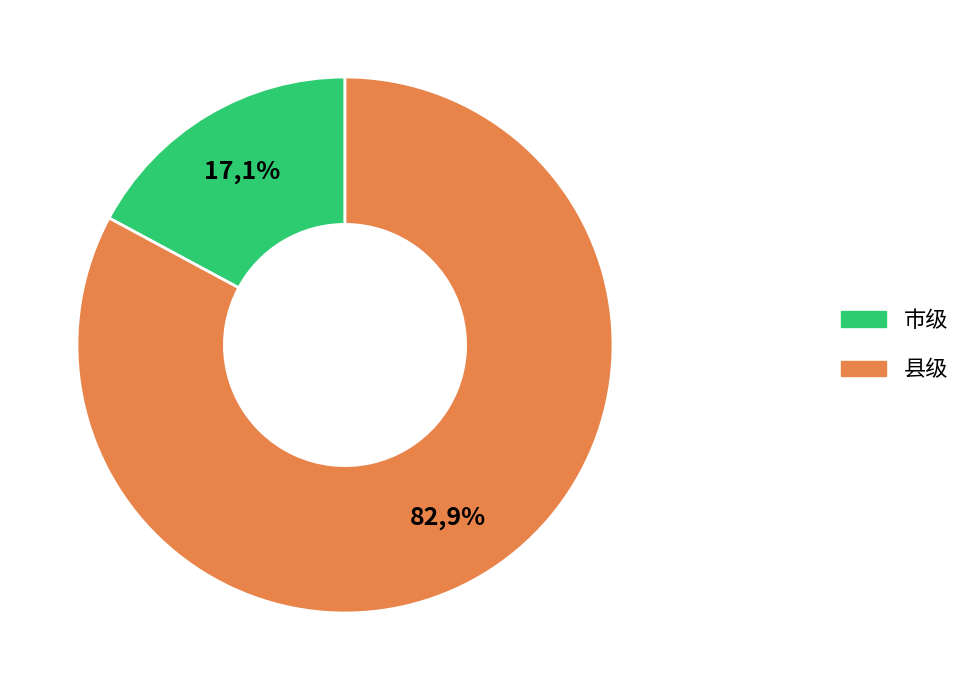

How many segments does this pie chart have?

2